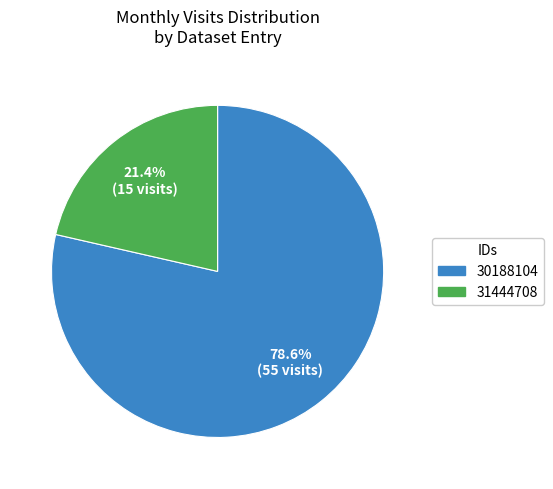

To the nearest percent, what is the difference between the 30188104 and 31444708 slice percentages?

57%